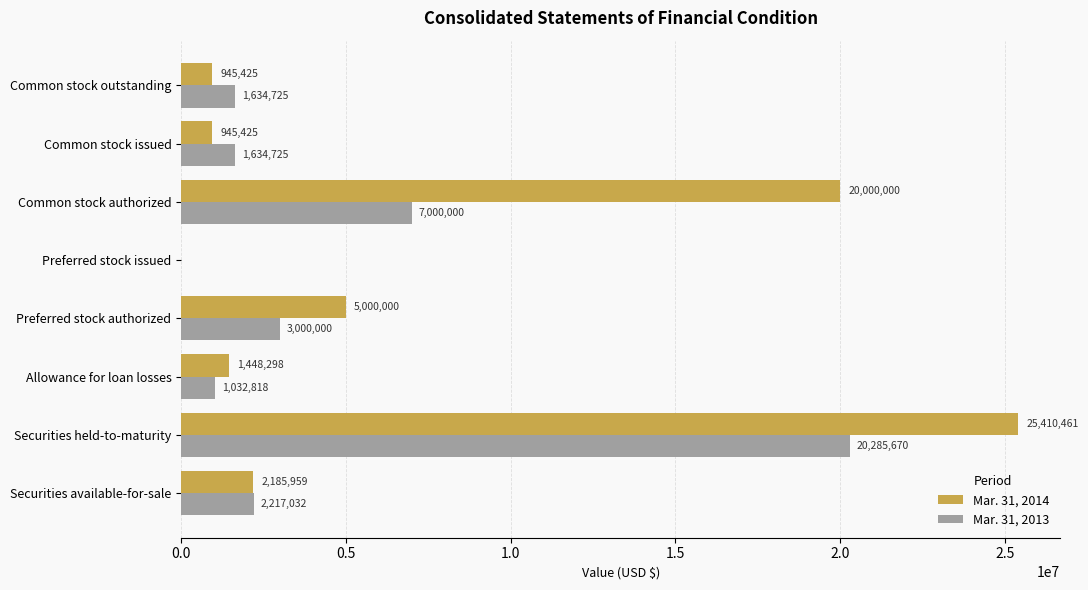

At which category is the sum across all series the highest?

Securities held-to-maturity